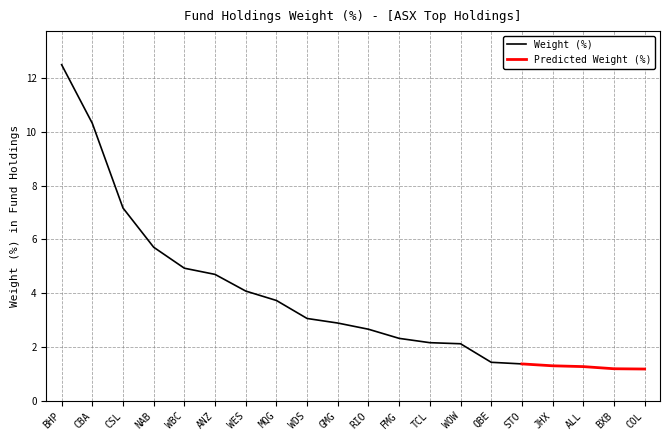

Where does the Weight (%) series first go above 2?

BHP